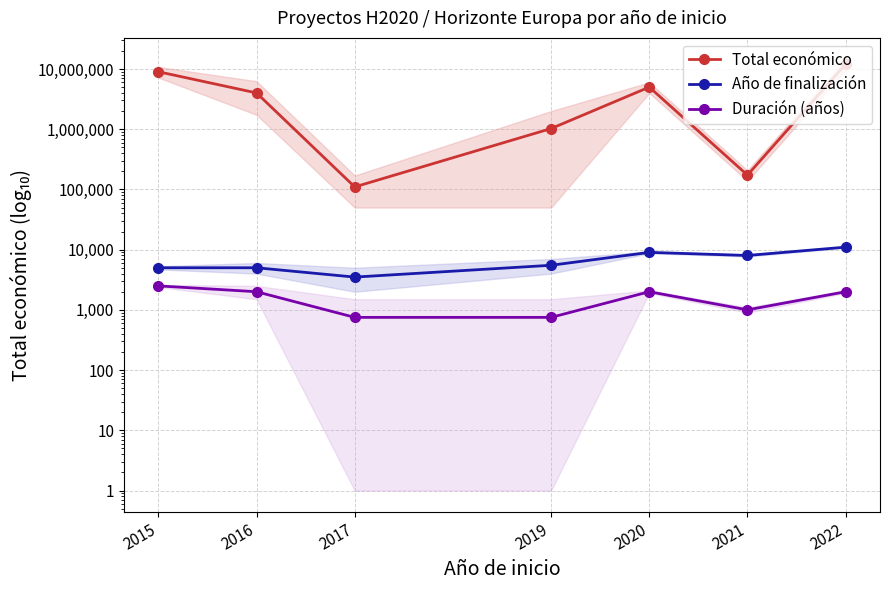

Count the number of categories in the chart.

7